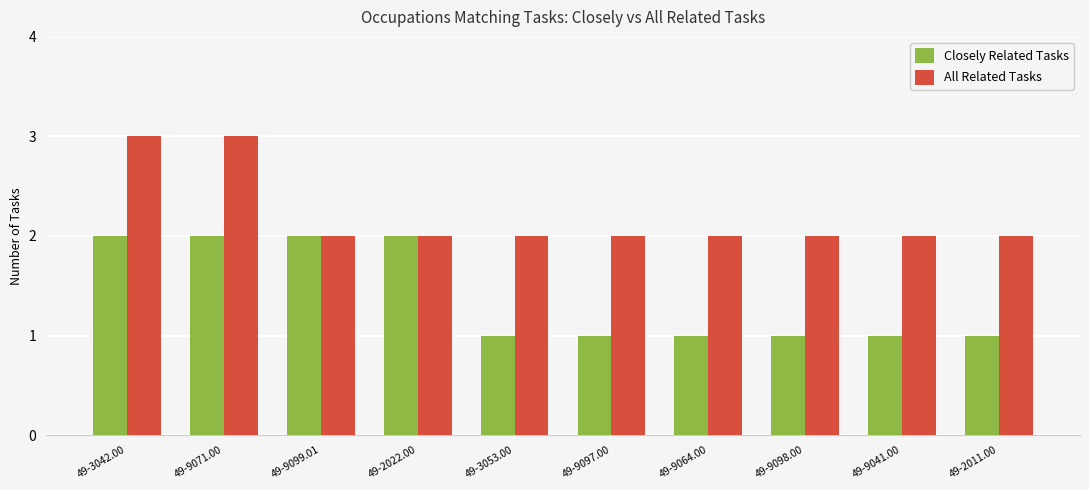

What is the label of the 8th bar from the right?

49-9099.01